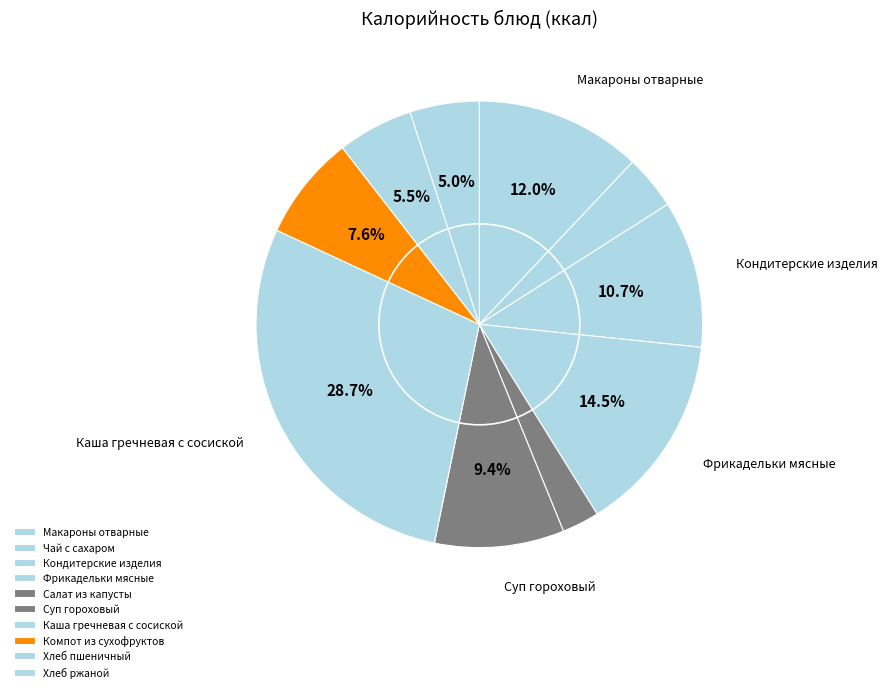

The Кондитерские изделия slice represents 25% of the pie. True or false?

False